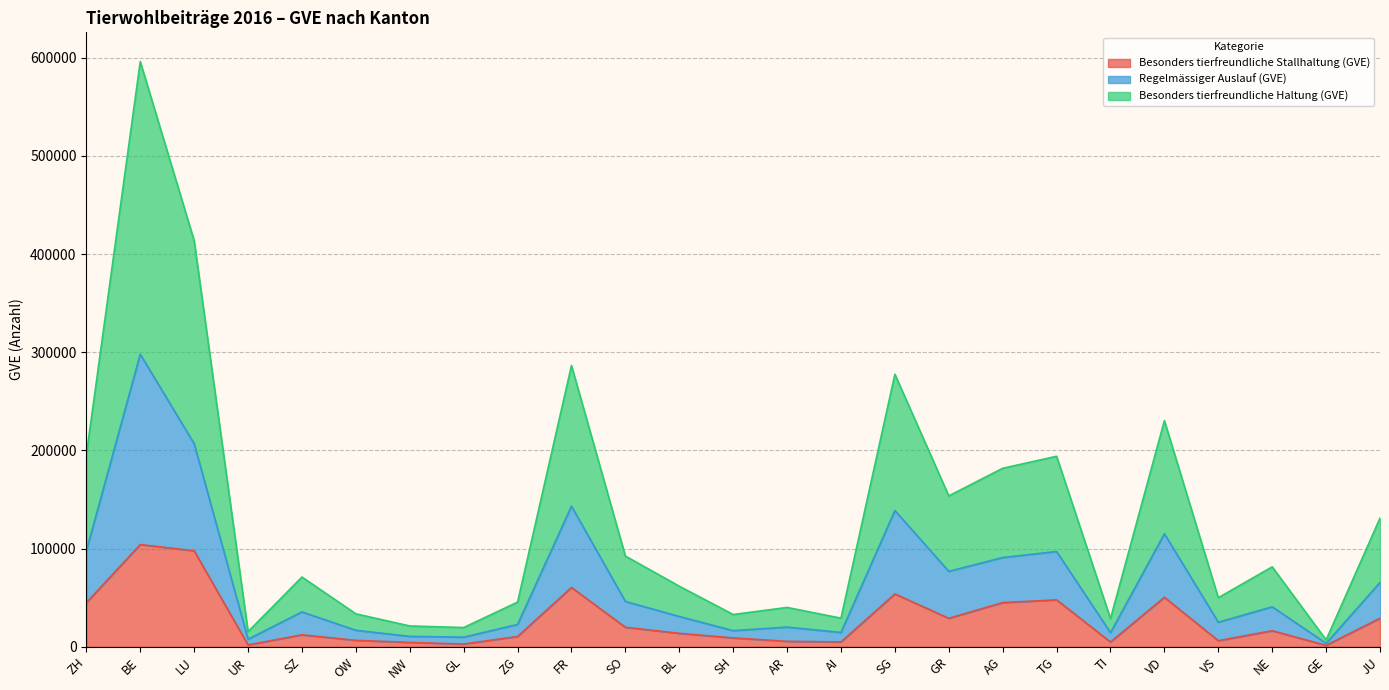

List the series in order of their overall mean, highest first.

Besonders tierfreundliche Haltung (GVE), Regelmässiger Auslauf (GVE), Besonders tierfreundliche Stallhaltung (GVE)